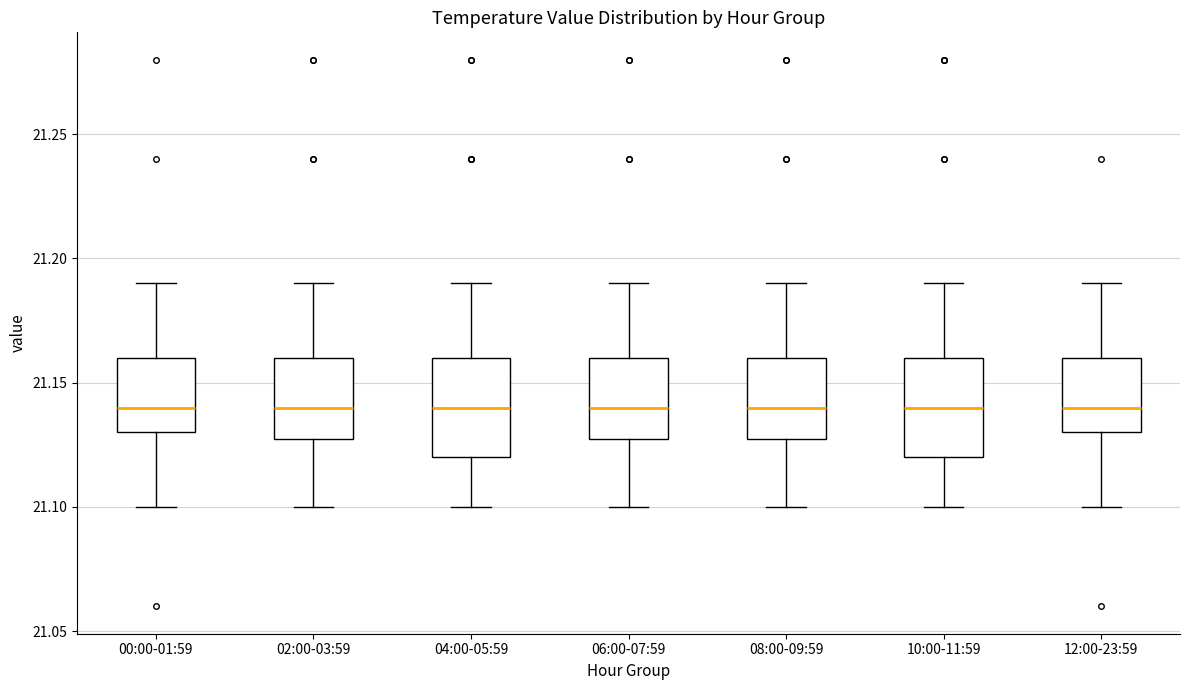

Reading left to right, transcribe this box plot: for each box, give where its median line is, the range the box spans, and where its two whiskers end, as read against the y-axis. The values are not printed on the chart, so give them approximately, as read against the axis.

00:00-01:59: median 21.14, box 21.13 to 21.16, whiskers 21.10 to 21.19
02:00-03:59: median 21.14, box 21.13 to 21.16, whiskers 21.10 to 21.19
04:00-05:59: median 21.14, box 21.12 to 21.16, whiskers 21.10 to 21.19
06:00-07:59: median 21.14, box 21.13 to 21.16, whiskers 21.10 to 21.19
08:00-09:59: median 21.14, box 21.13 to 21.16, whiskers 21.10 to 21.19
10:00-11:59: median 21.14, box 21.12 to 21.16, whiskers 21.10 to 21.19
12:00-23:59: median 21.14, box 21.13 to 21.16, whiskers 21.10 to 21.19